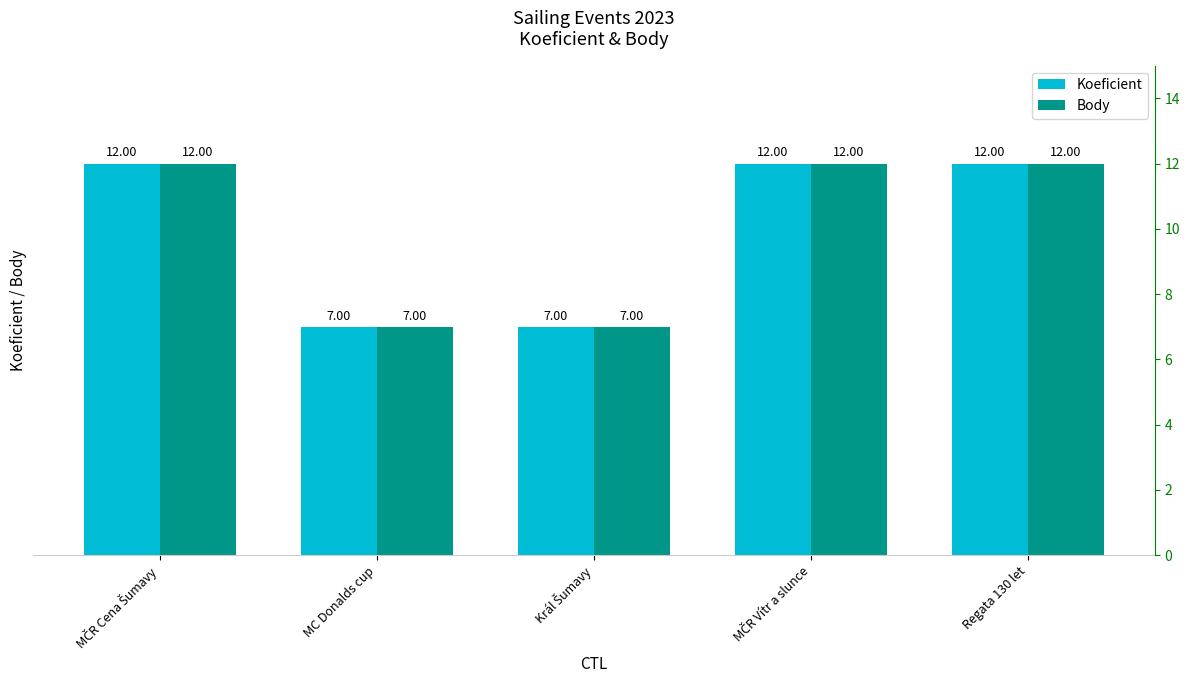

What is the lowest value of the Koeficient series?

7